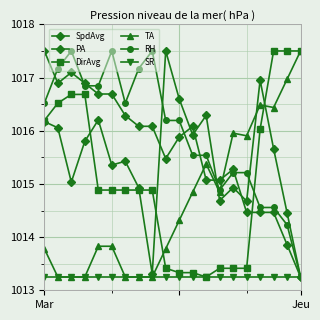

What is the lowest value of the PA series?

1013.2